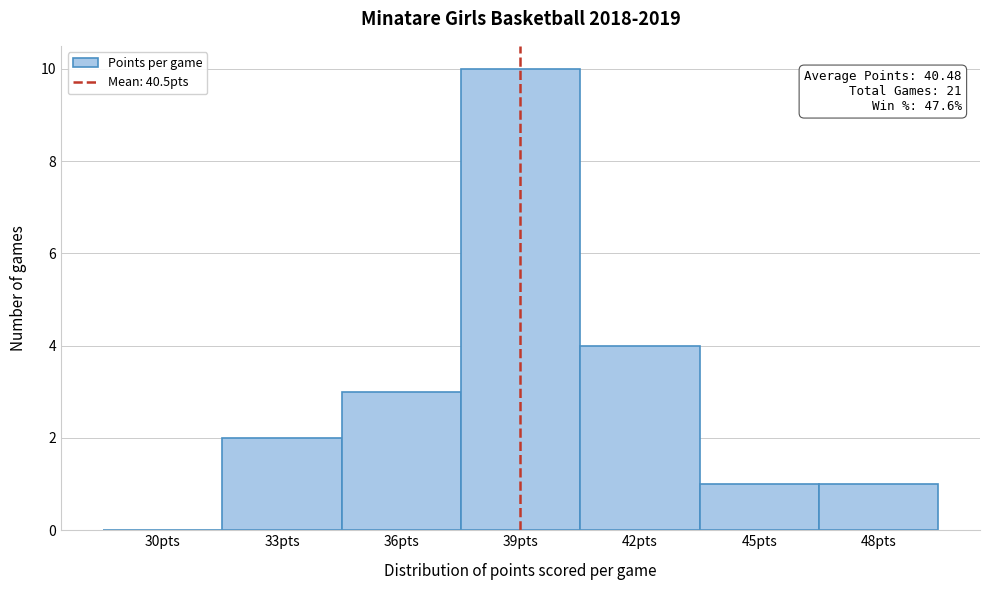

Reading left to right, list all the values displayed in this chart.

30pts=0	33pts=2	36pts=3	39pts=10	42pts=4	45pts=1	48pts=1